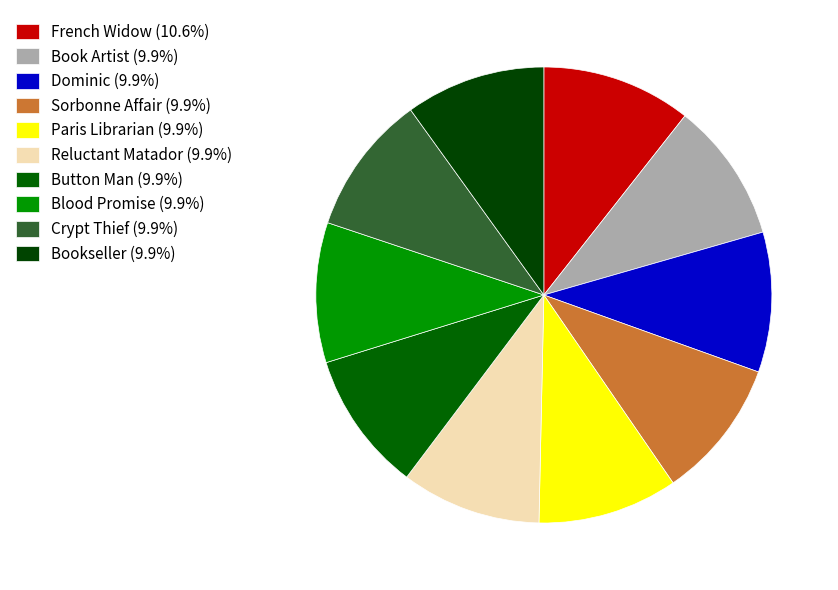

Is there any slice that represents more than half of the pie?

No